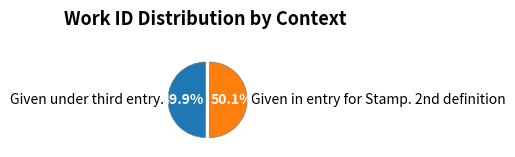

Count the number of slices in the pie.

2